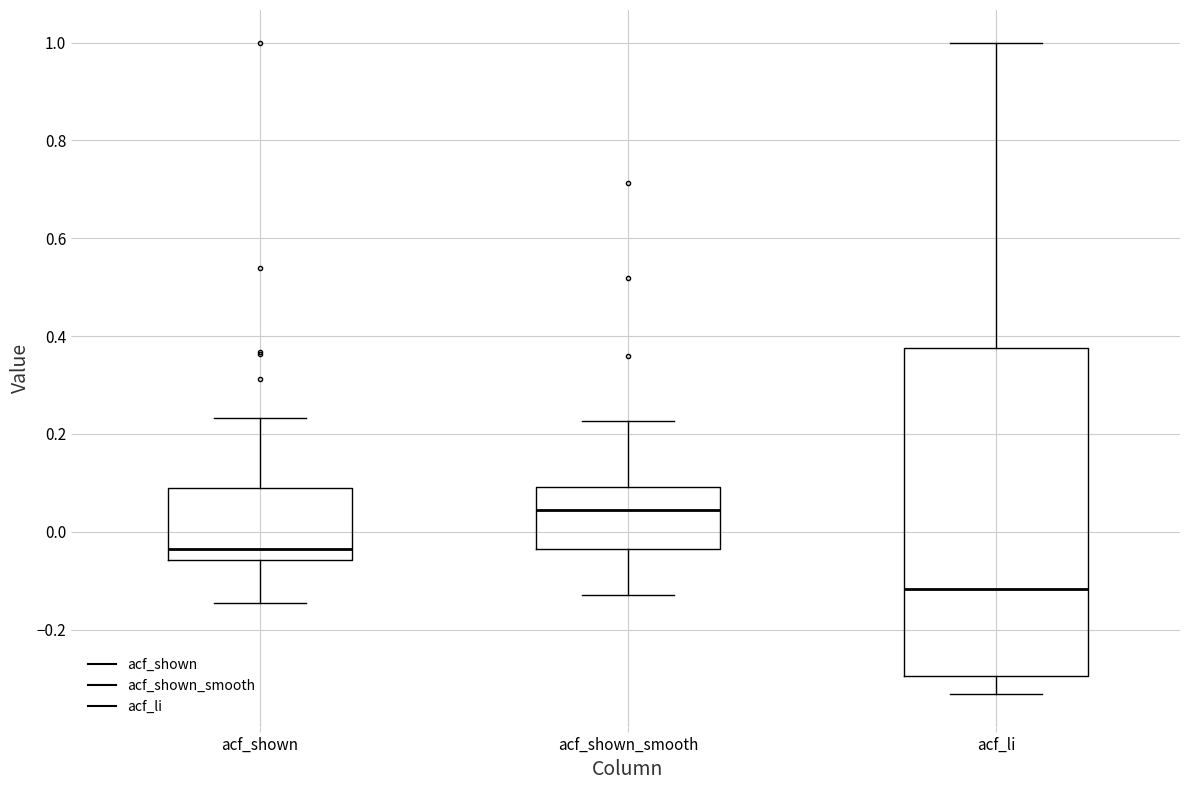

Where does the median line of the box for acf_shown_smooth sit on the y-axis? The values are not printed on the chart, so give them approximately, as read against the axis.

0.04